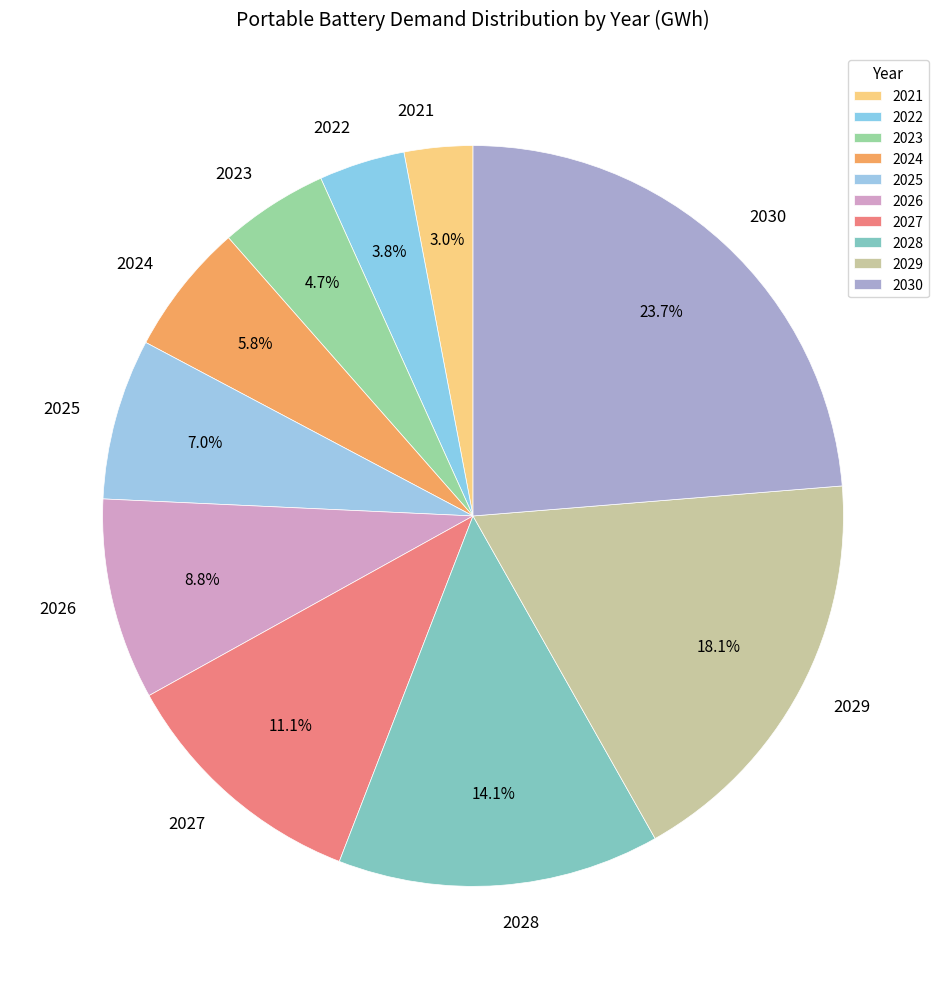

To the nearest percent, what portion does 2025 represent?

7%